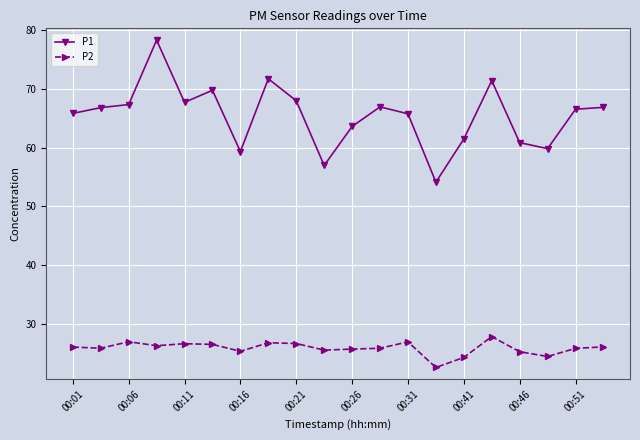

How many lines are shown in the chart?

2